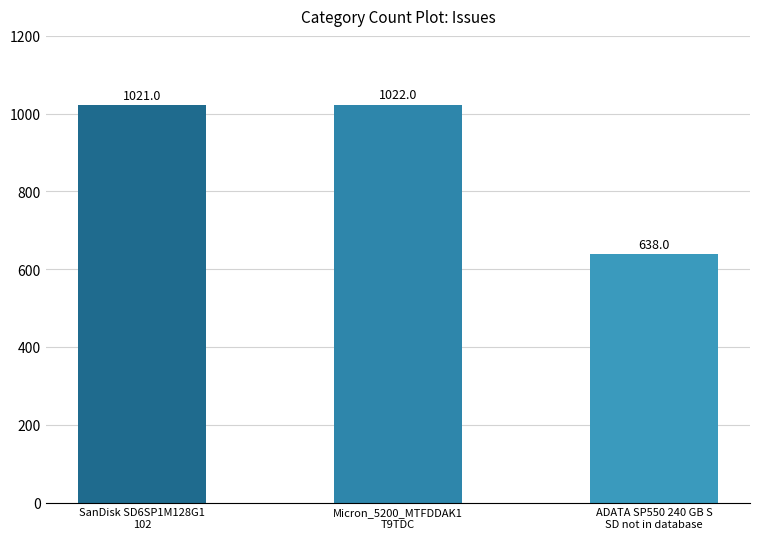

How many data points are less than 1021?

1